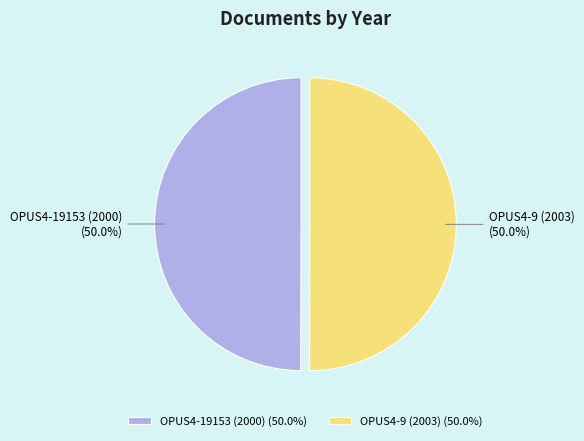

The OPUS4-19153 (2000) slice represents 50% of the pie. True or false?

True